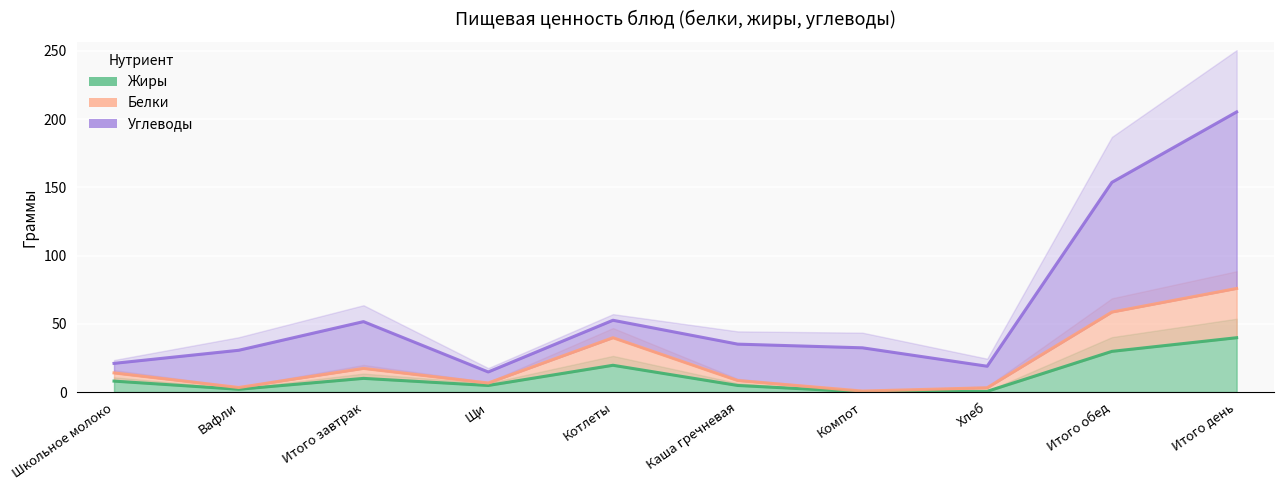

What is the difference between the maximum and second lowest values in the Углеводы series?

186.4